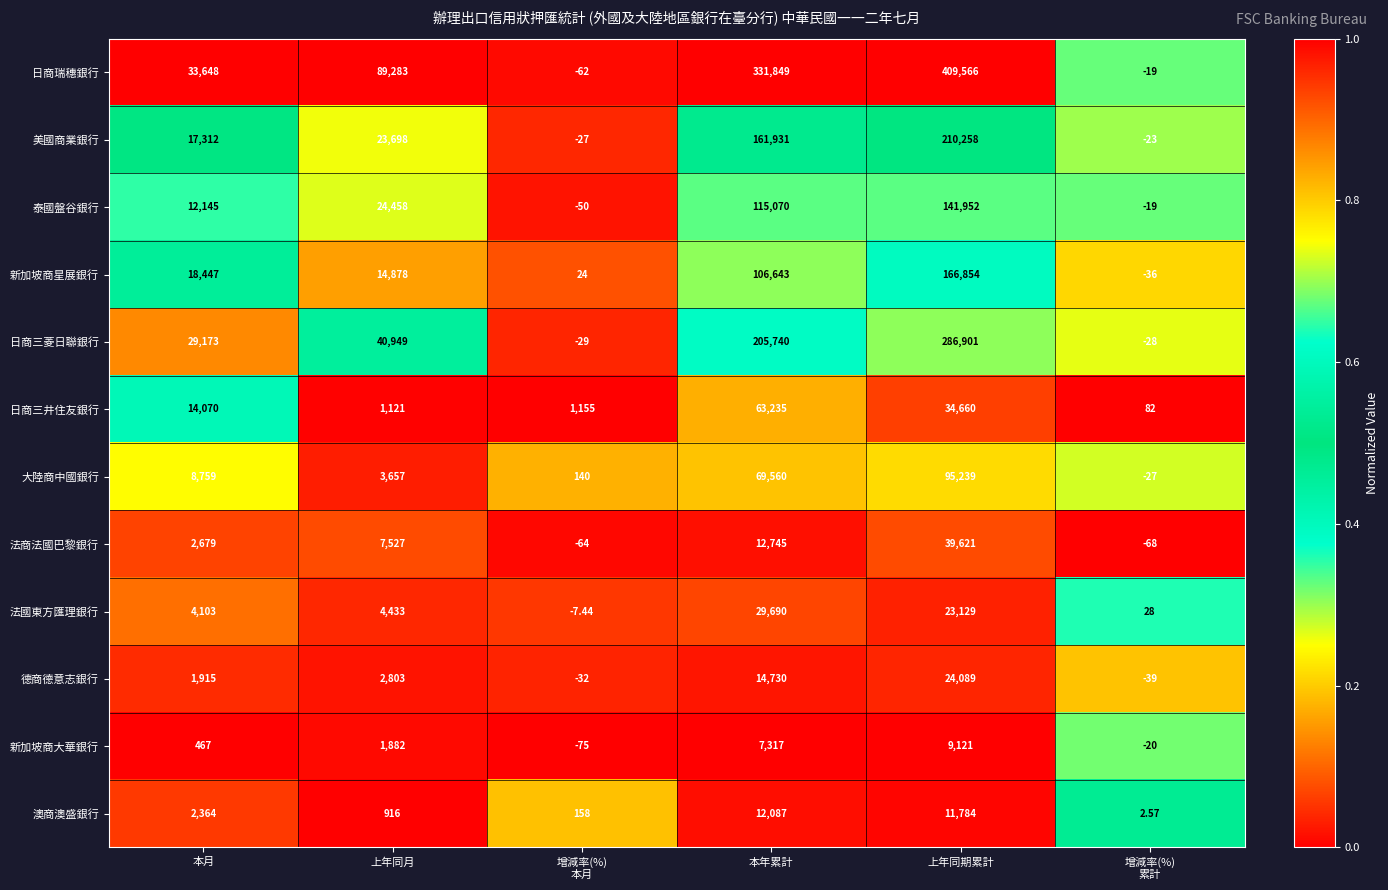

At which label is 日商瑞穗銀行 closest to 204752?

上年同月